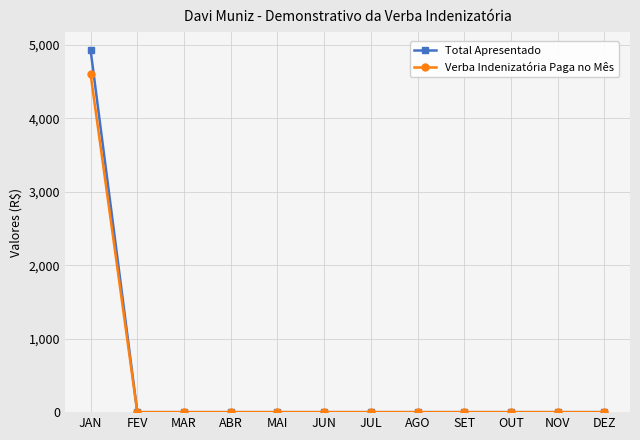

What is the total value across all series at JAN?

9529.3